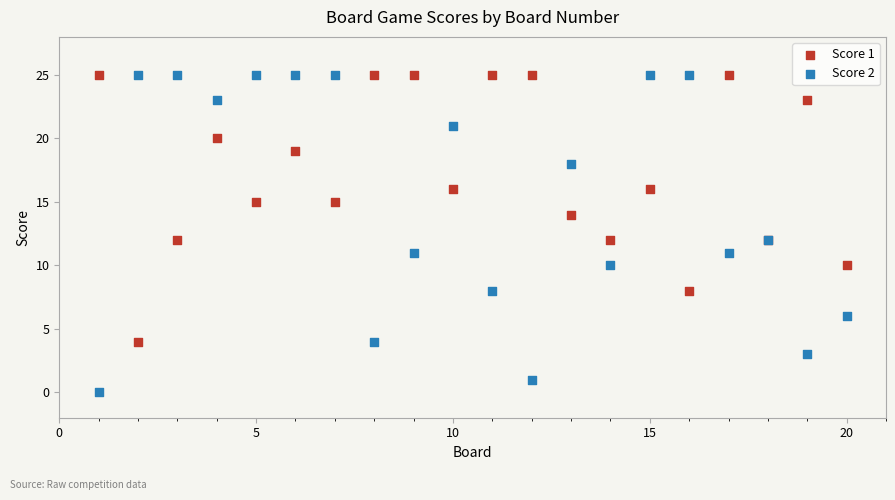

Which series has the largest Y range (max minus min)?

Score 2